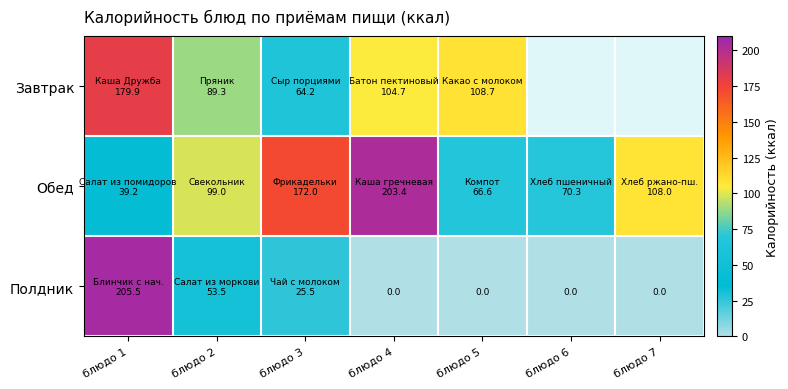

Which series has the largest total across all categories?

Обед